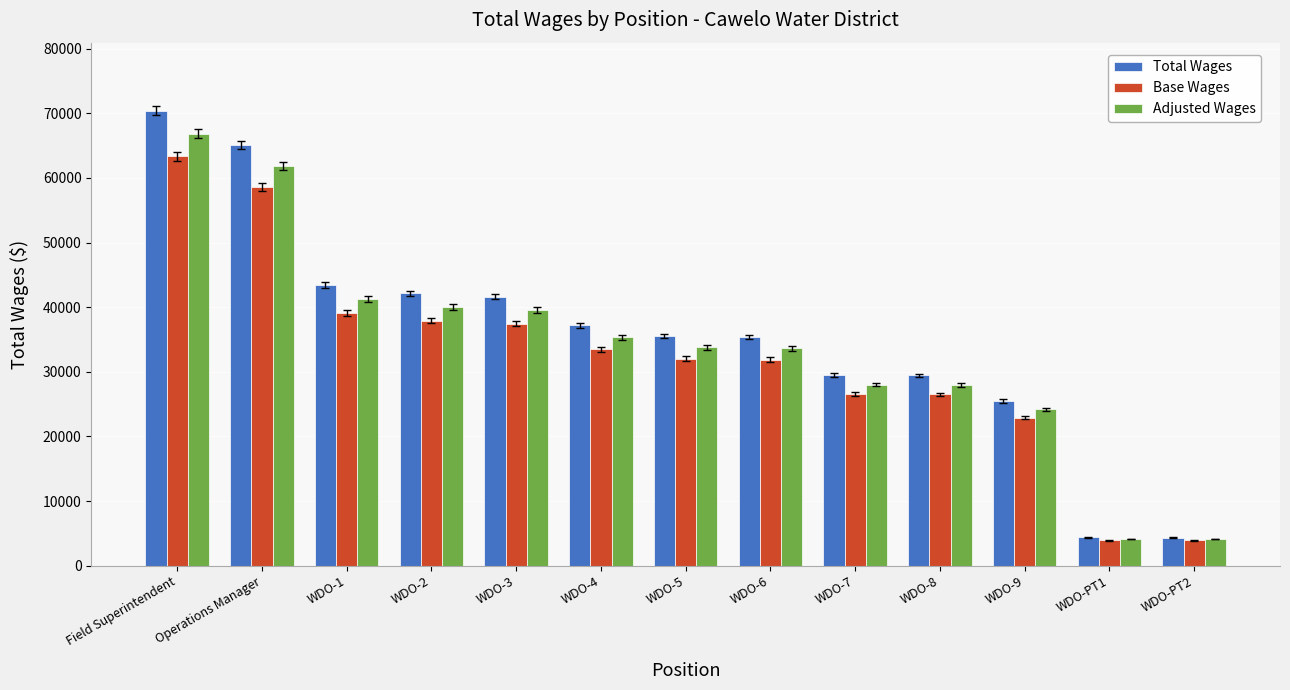

Where does the Total Wages series first go above 35568?

Field Superintendent